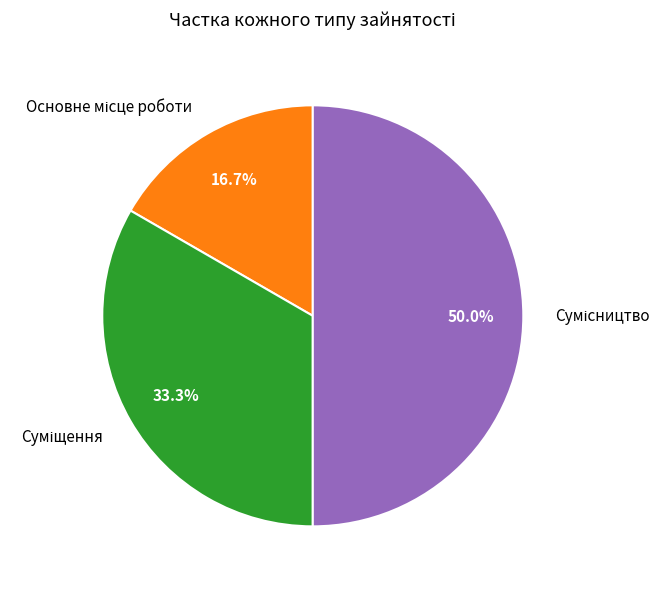

How many segments does this pie chart have?

3